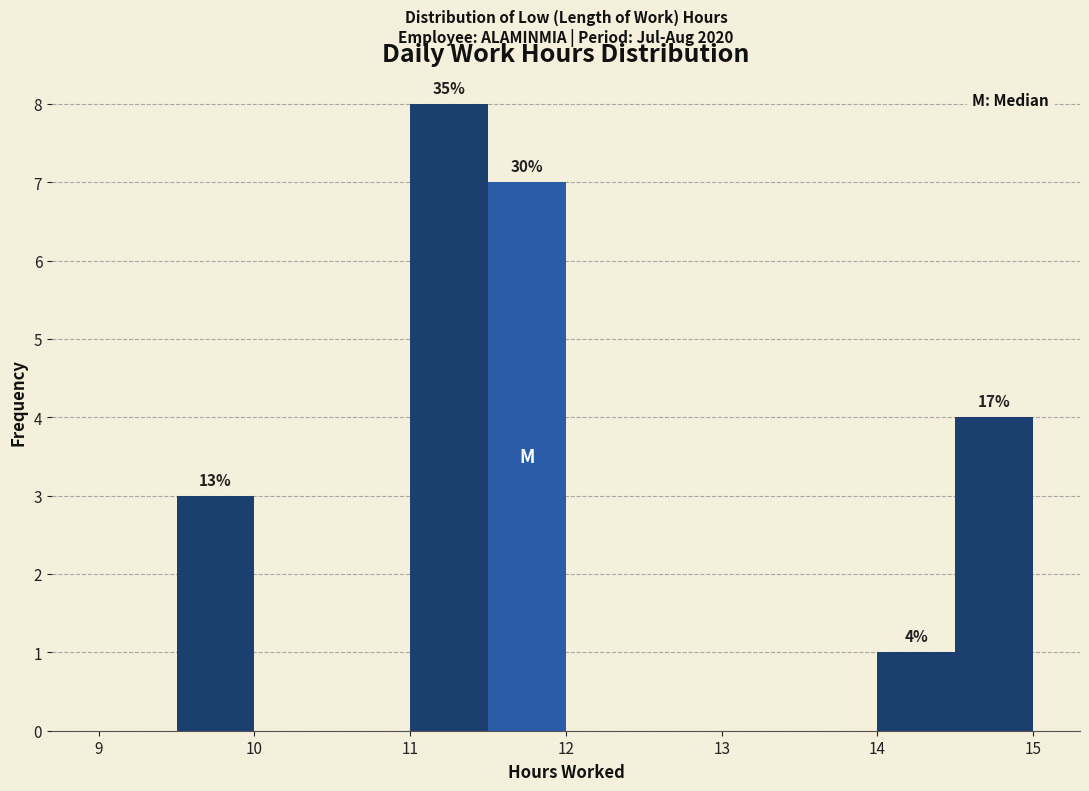

Over which range of the x-axis is the bar tallest?

11.0 to 11.5